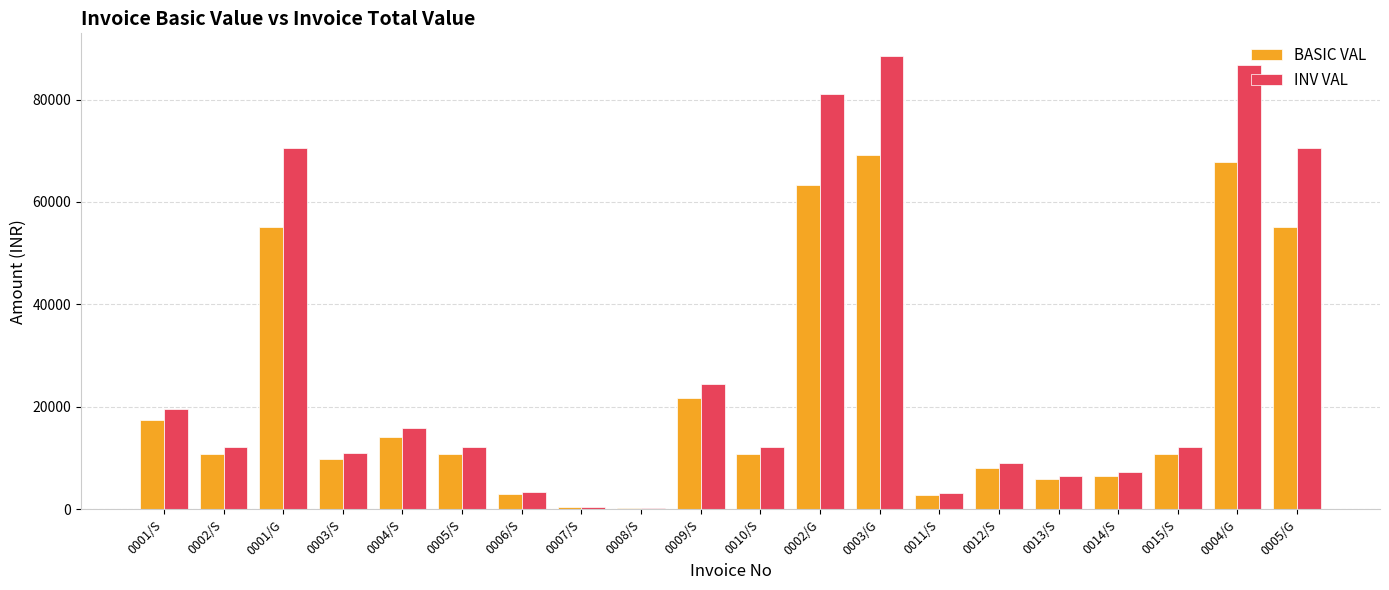

What is the label of the 14th bar from the left?

0011/S